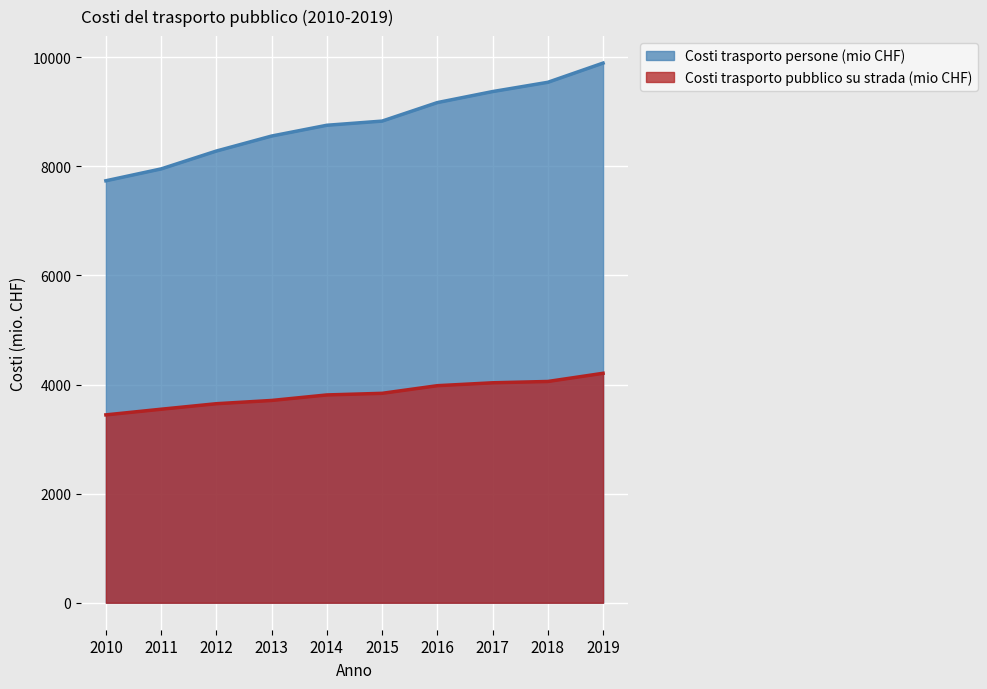

Does the chart display data point markers on the line(s)?

No